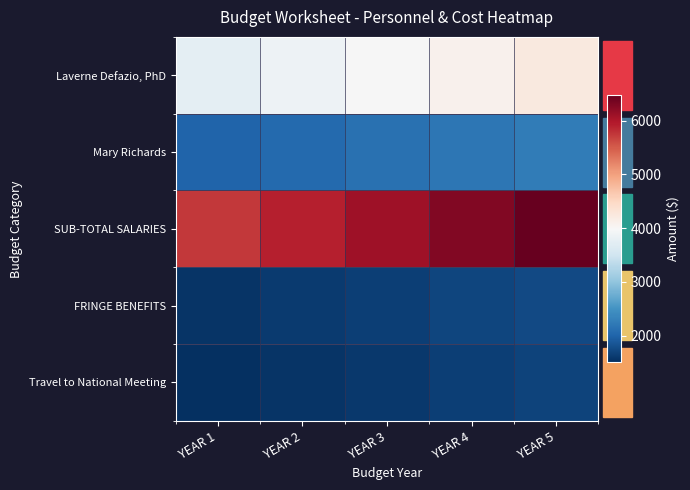

Which series changed the most between YEAR 1 and YEAR 5?

SUB-TOTAL SALARIES